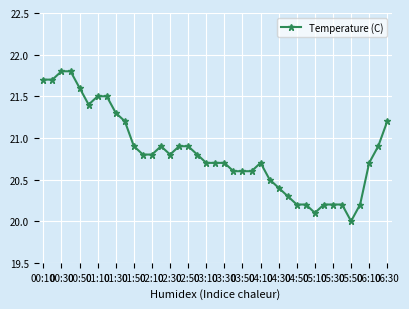

What is the difference between the maximum and second lowest values?

1.7